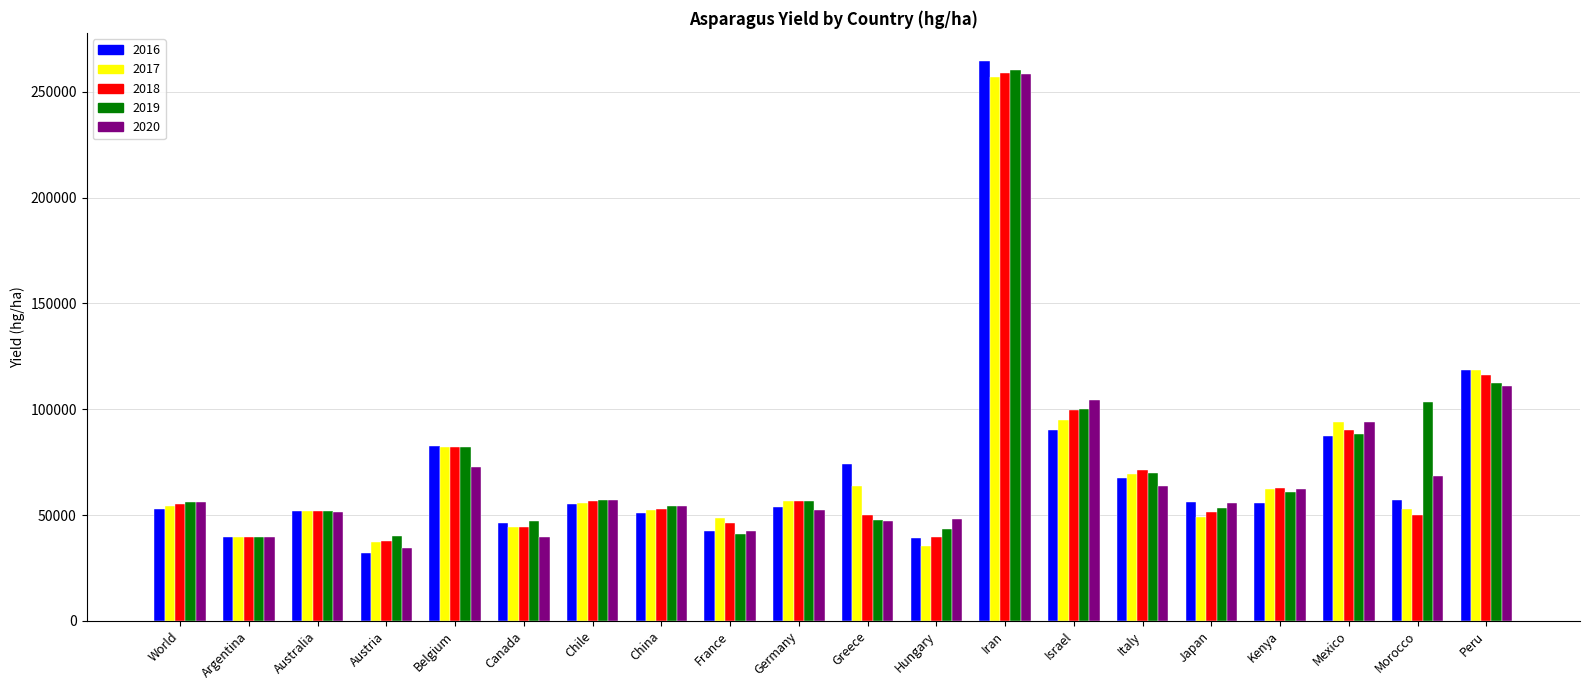

Between Chile and Morocco, which series saw the biggest shift?

2019